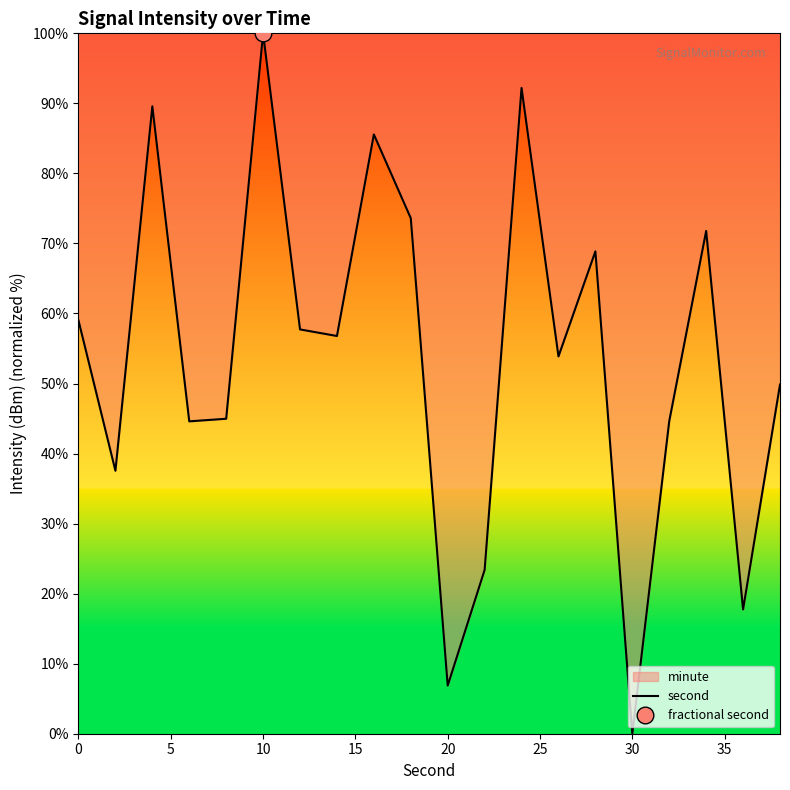

Which category has the lowest value in the second series?

30